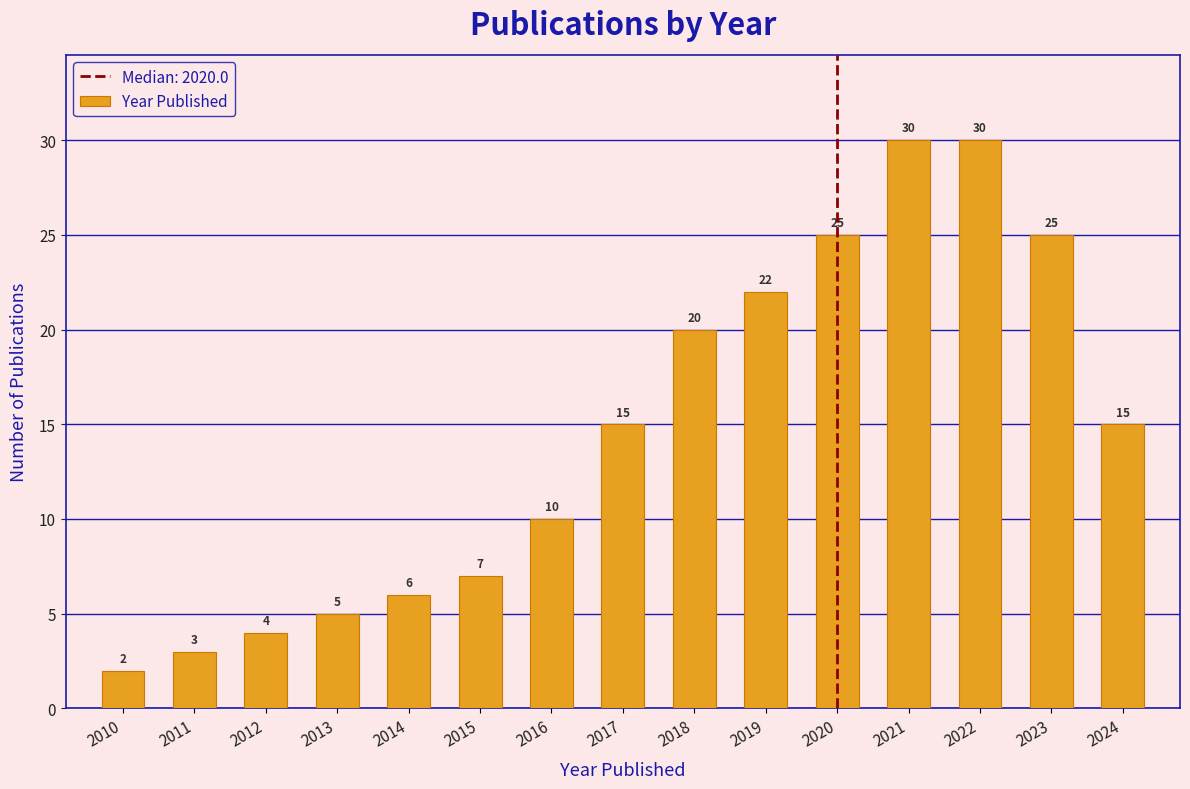

Reading right to left, what are all the values shown in this chart?

2024=15	2023=25	2022=30	2021=30	2020=25	2019=22	2018=20	2017=15	2016=10	2015=7	2014=6	2013=5	2012=4	2011=3	2010=2